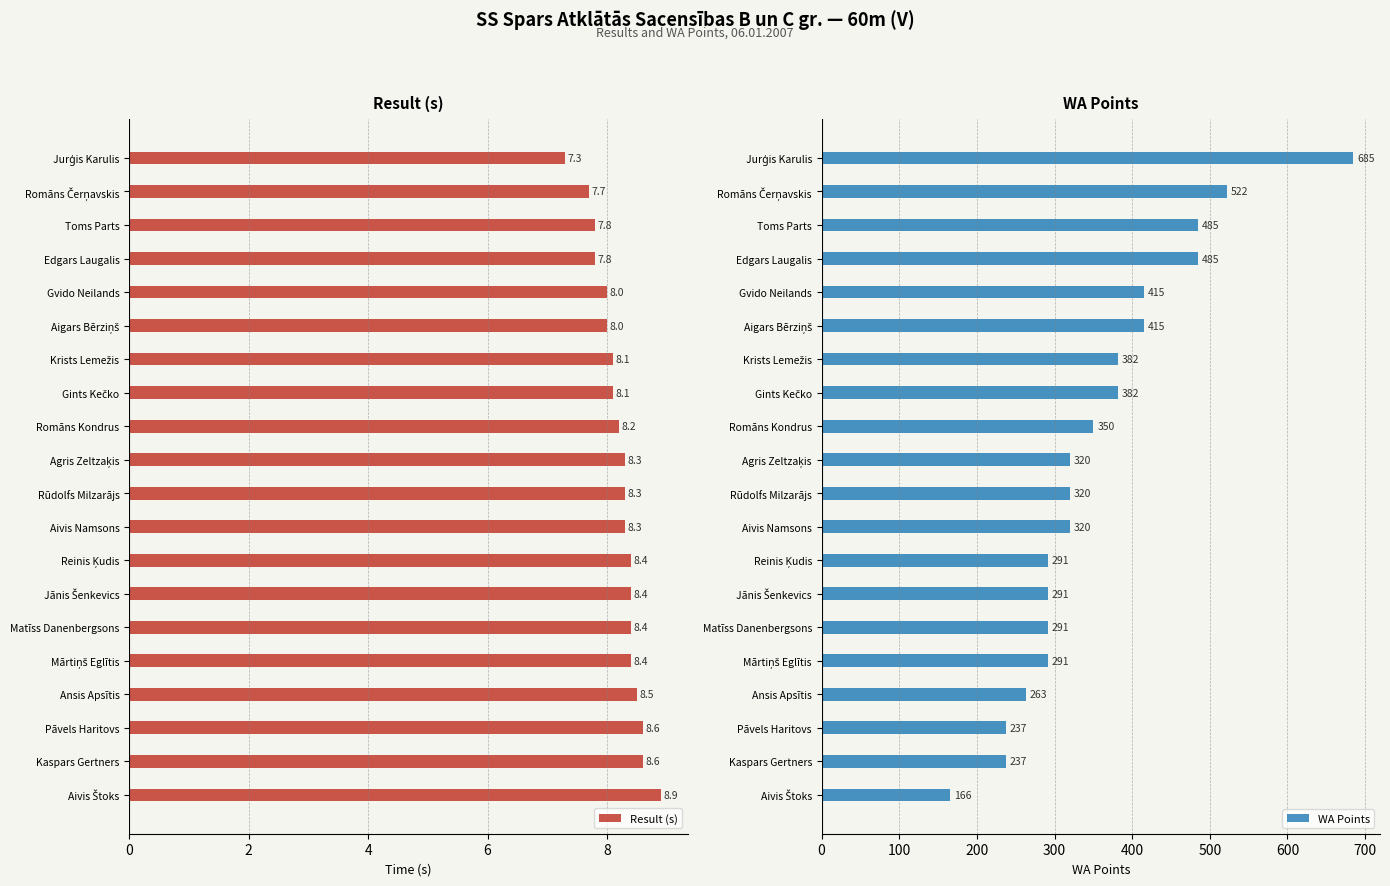

What is the value of the WA Points bar at the 3rd from the left?

485.0